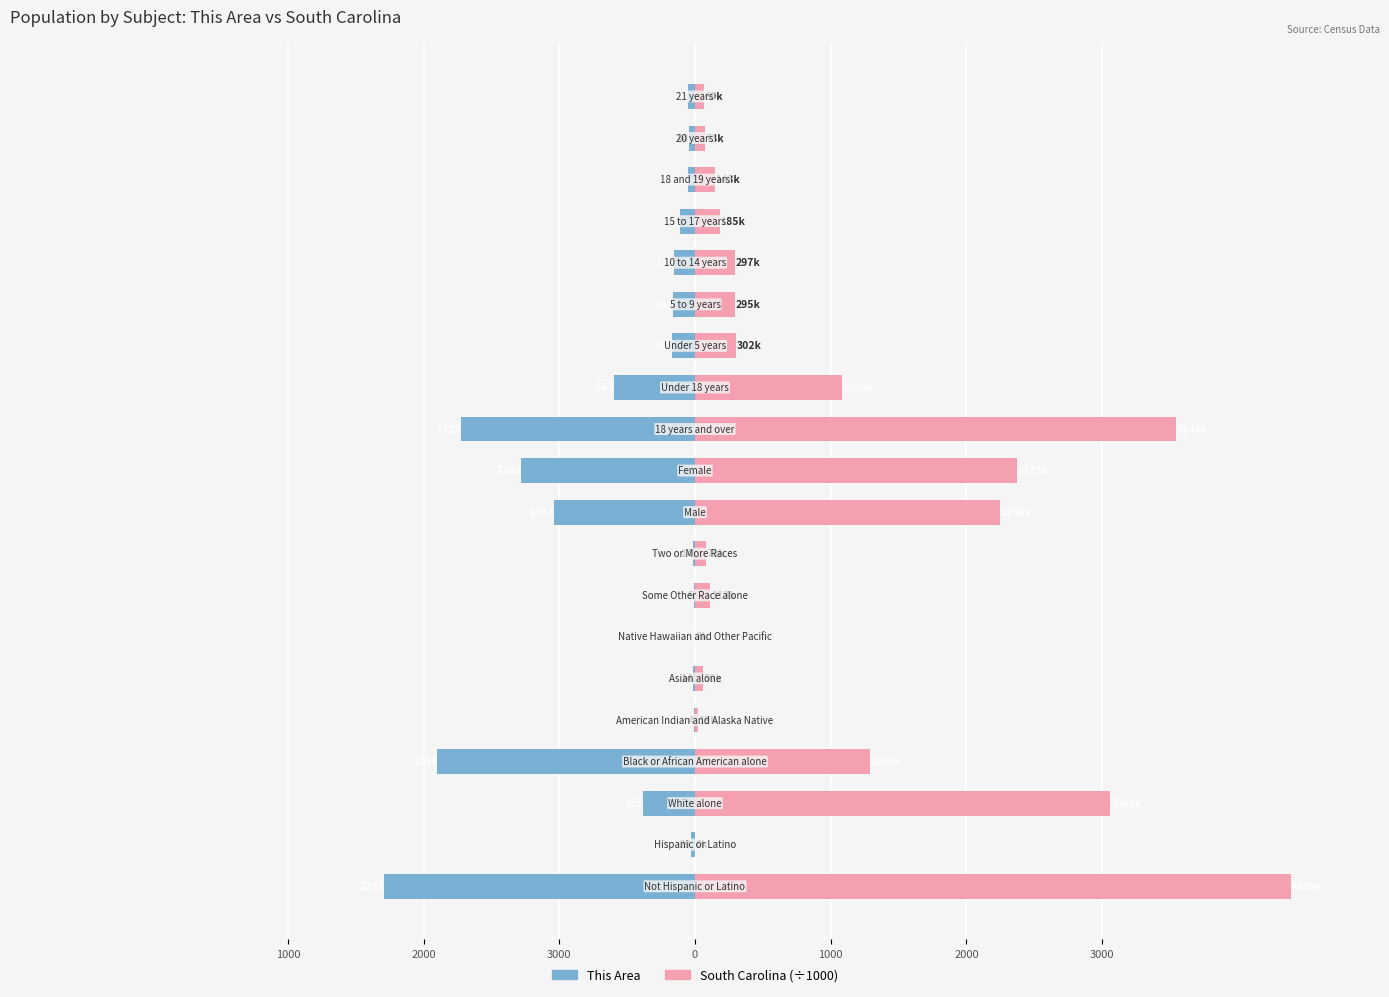

List the series in order of their overall mean, lowest first.

This Area, South Carolina (÷1000)